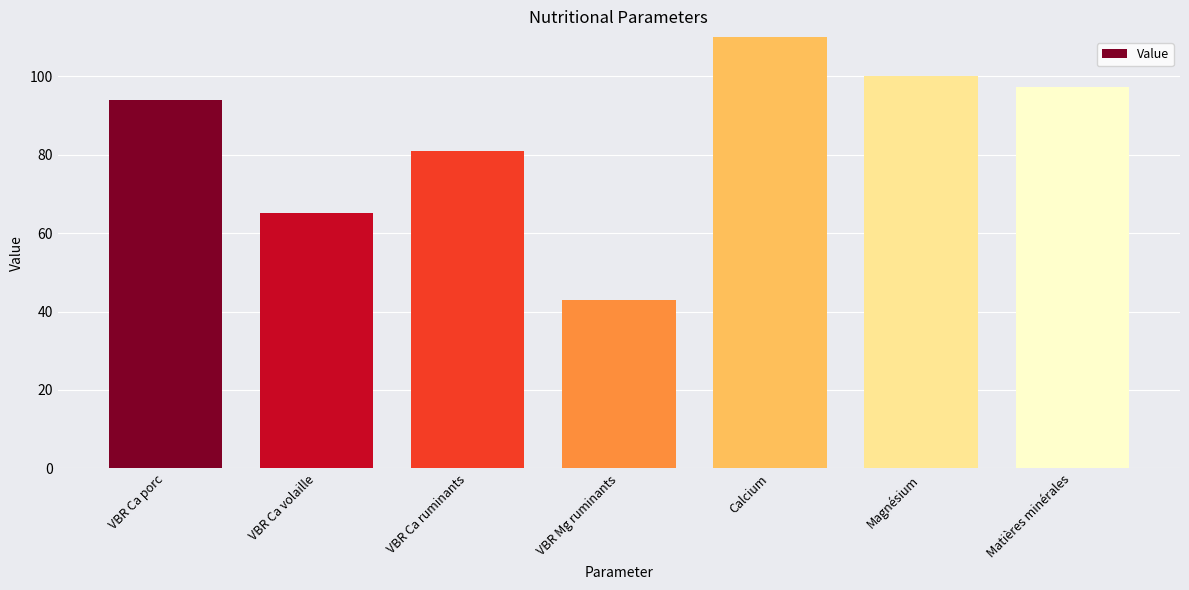

What position from the left is VBR Ca ruminants?

3